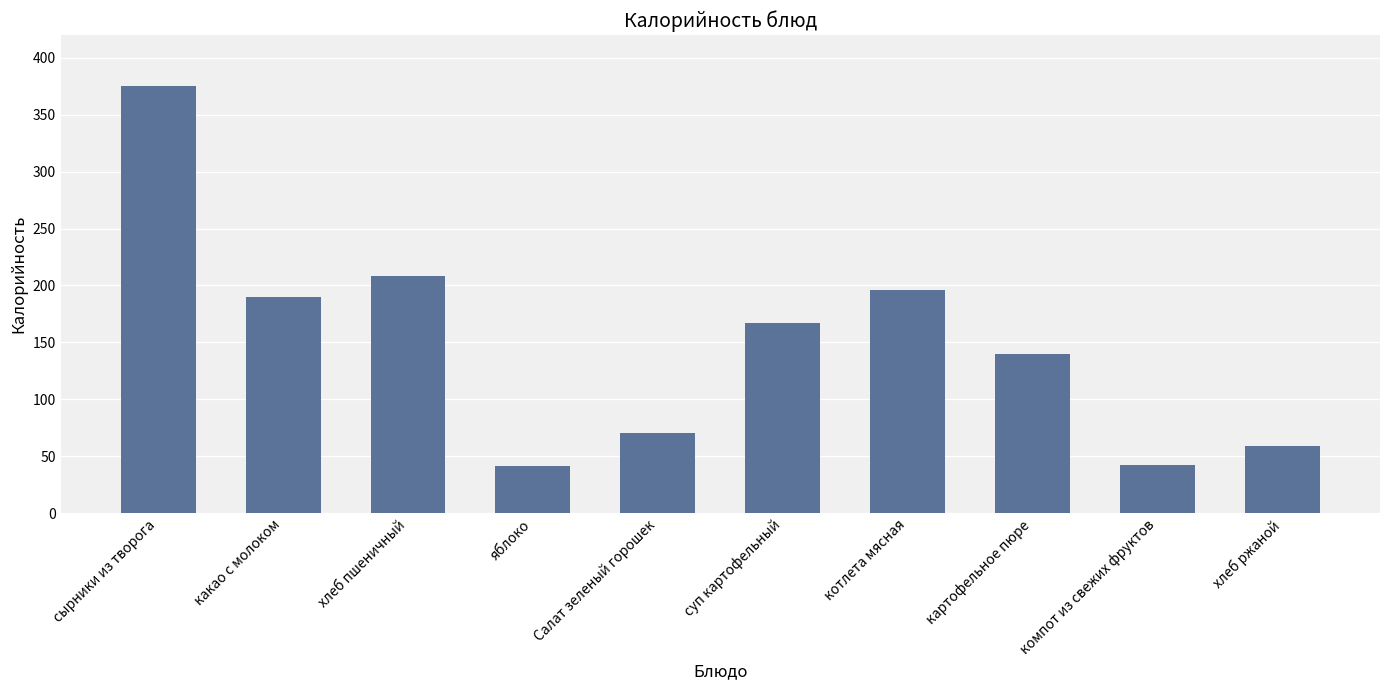

What is the label of the 2nd bar from the left?

какао с молоком